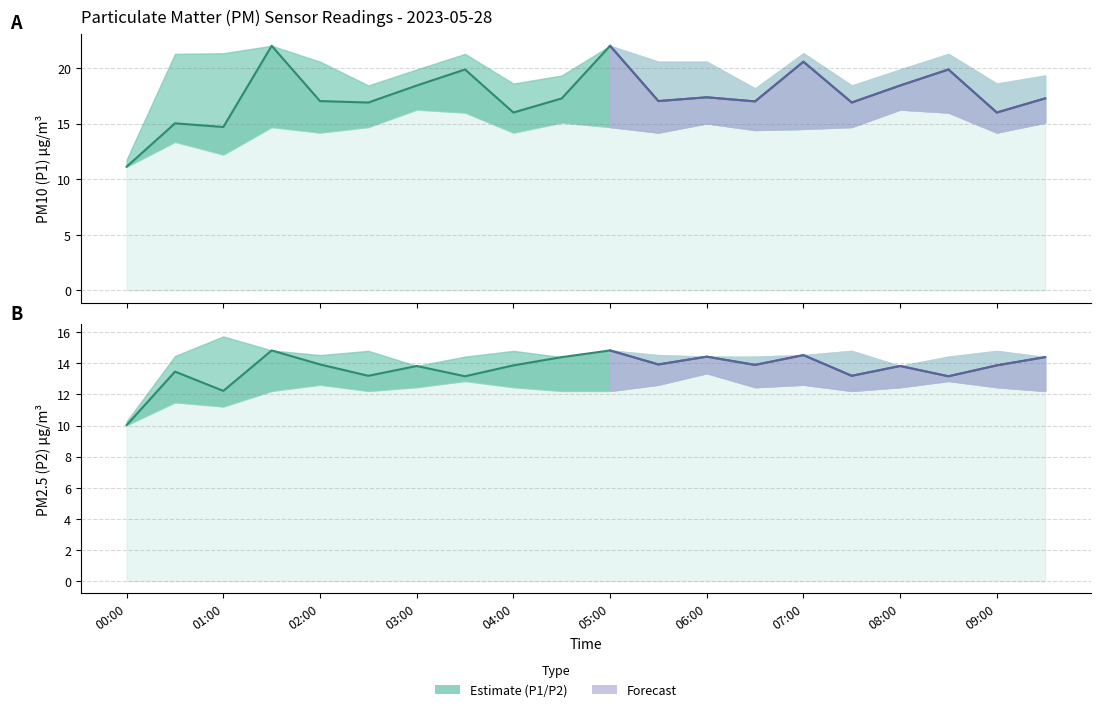

What is the spread (max minus min) of values at 05:00?

7.2